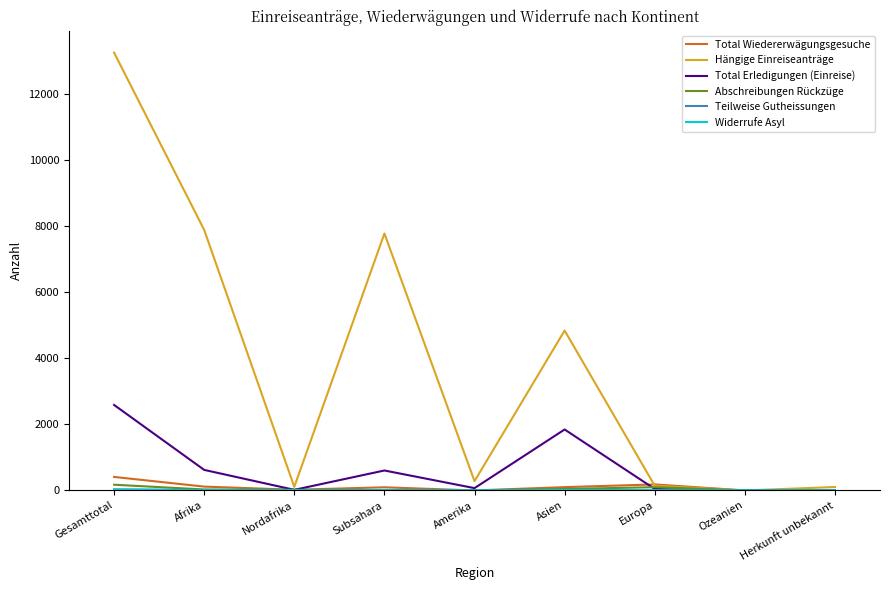

What is the average value of the Hängige Einreiseanträge series?

3823